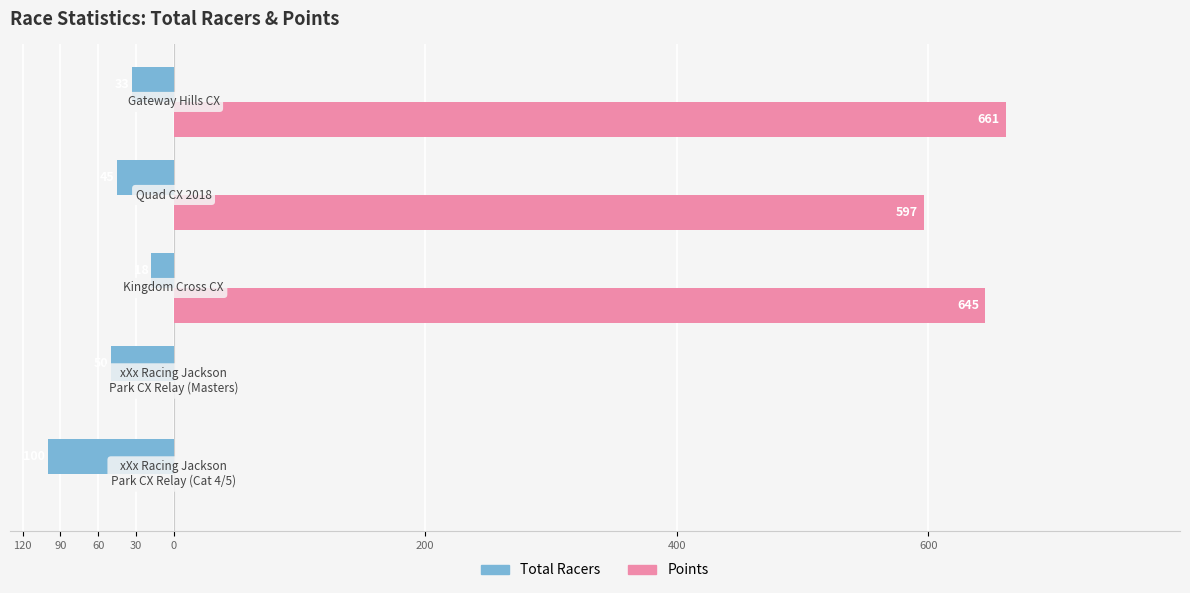

Rank the series by their maximum value, from lowest to highest.

Total Racers, Points